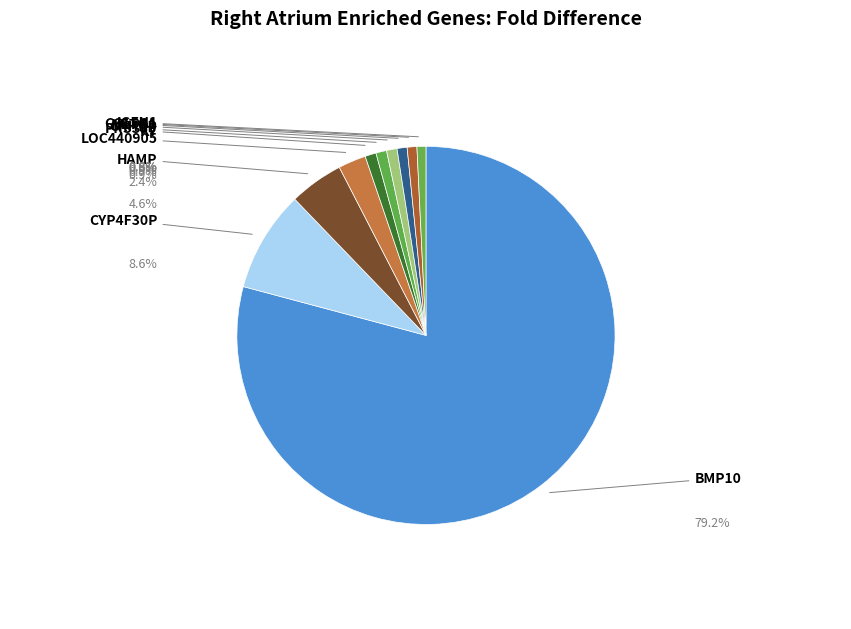

What is the ratio of the value at LOC440905 to the value at NETO1?

2.8